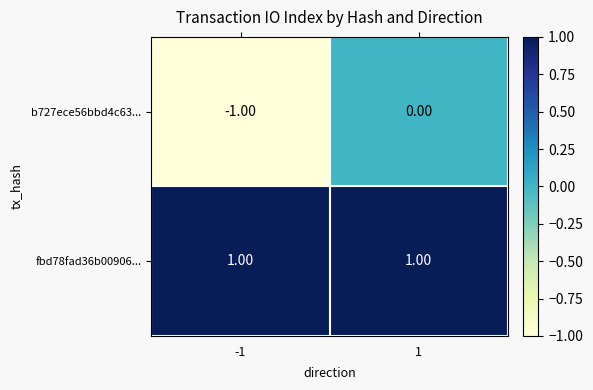

Which series has the largest total across all categories?

fbd78fad36b00906...